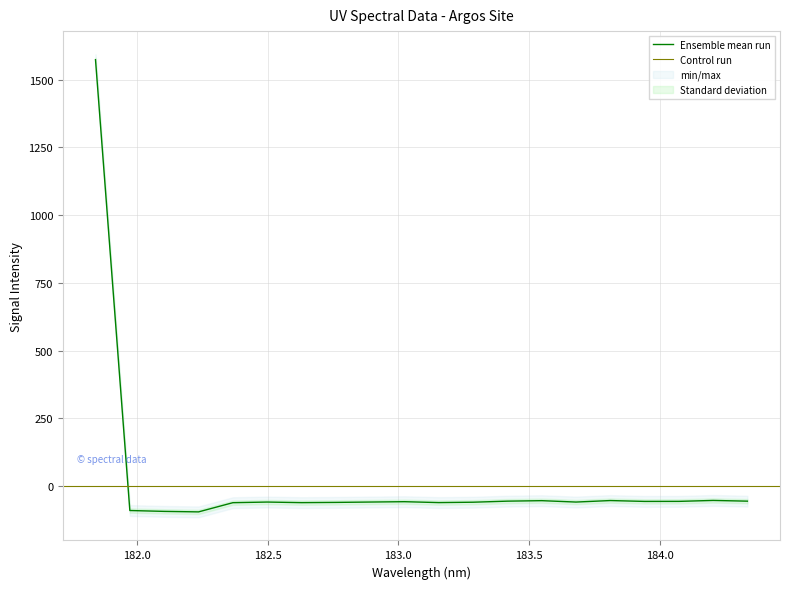

How many positive values are there?

1